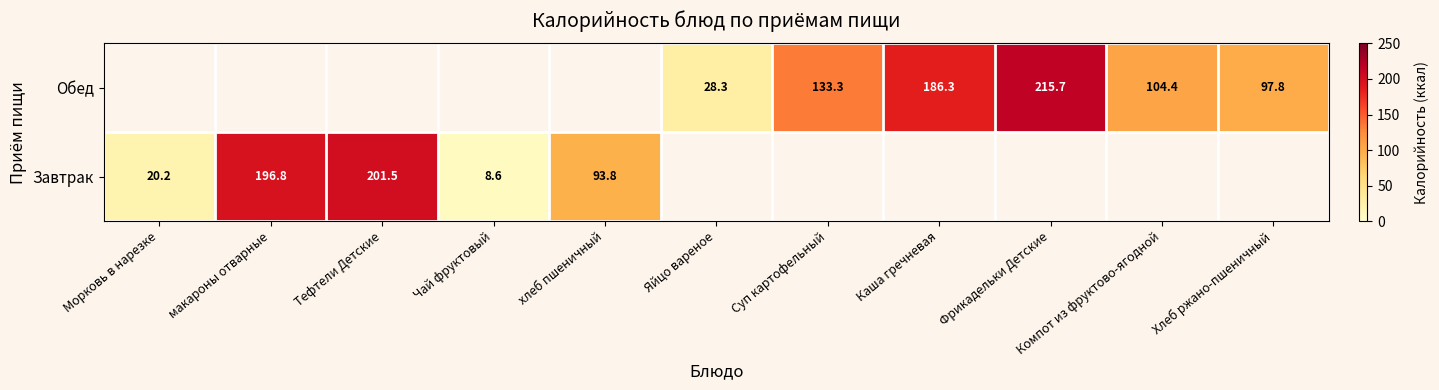

Is the value of Обед at Каша гречневая greater than the value of Завтрак at Морковь в нарезке?

Yes